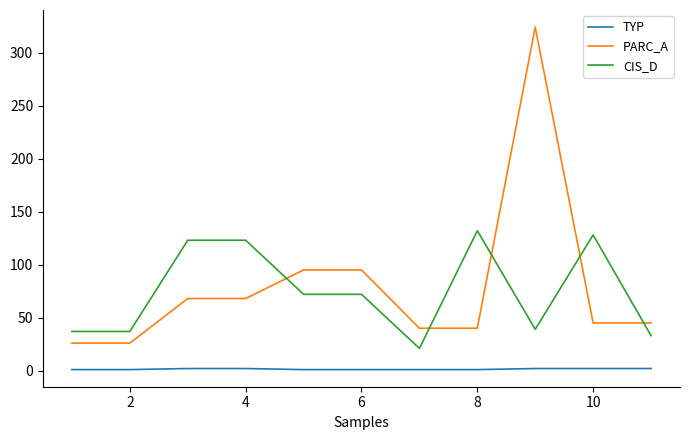

True or false: TYP and CIS_D intersect in this chart.

False